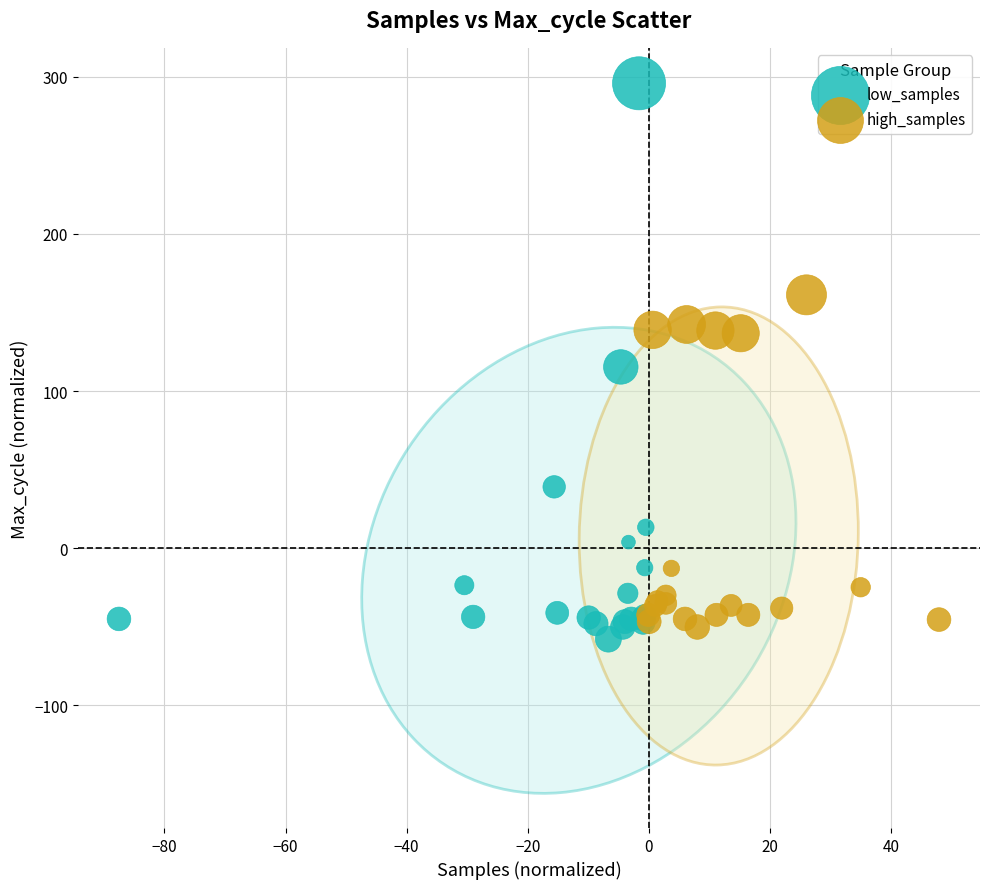

What are all the series names shown in the legend?

low_samples, high_samples